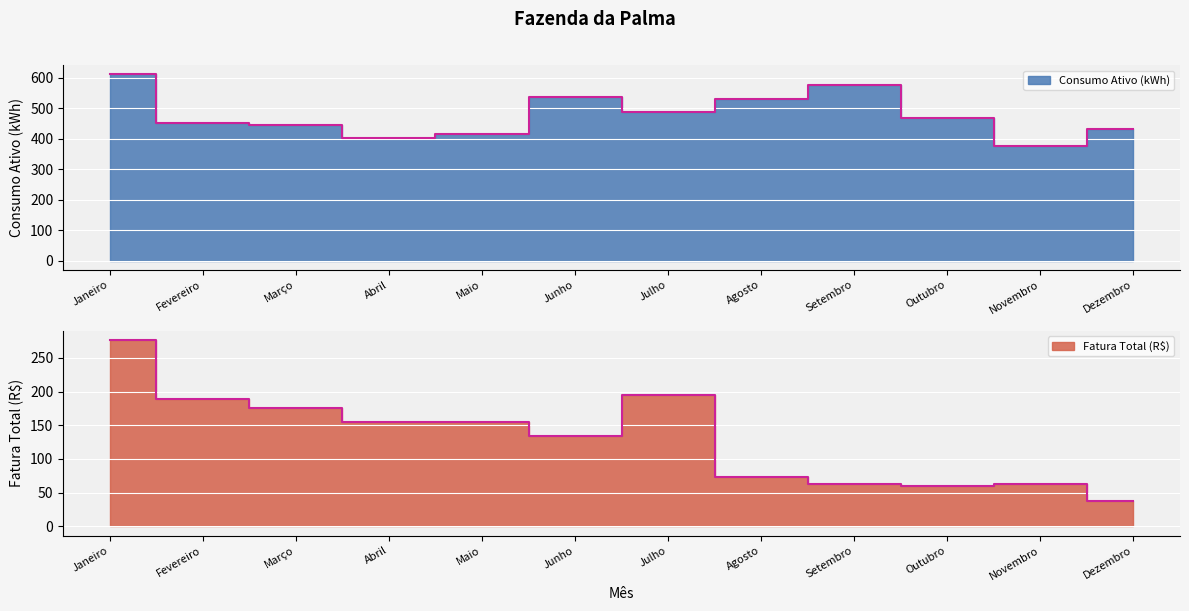

How many lines are shown in the chart?

2